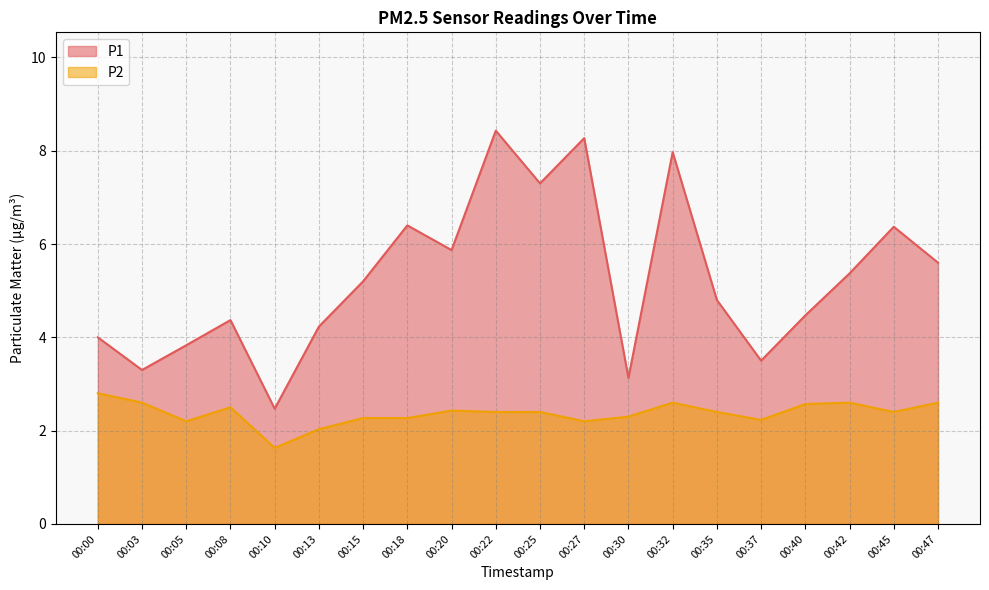

At which category does P2 reach its first local valley?

00:05